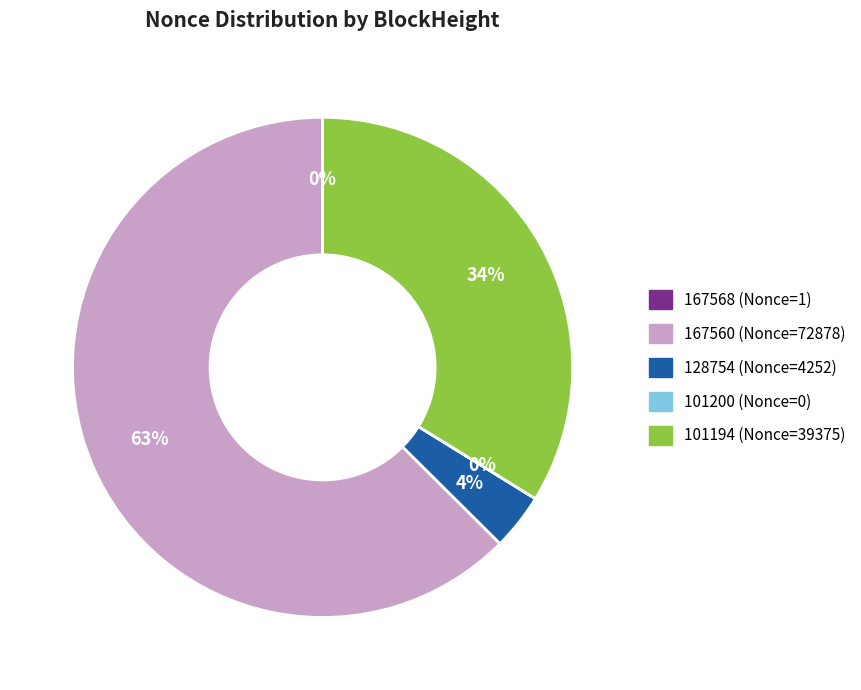

Combined, do 128754 and 167560 account for over 50%?

Yes